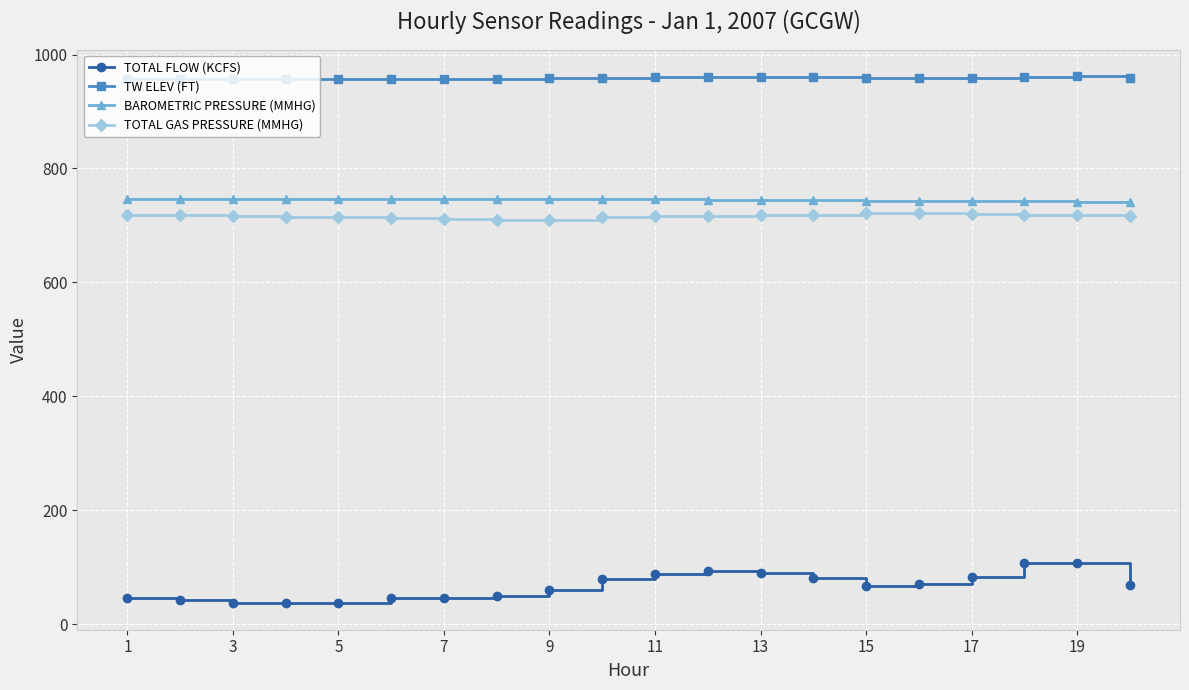

In TW ELEV (FT), how many points are lower than both neighbors (excluding endpoints)?

3